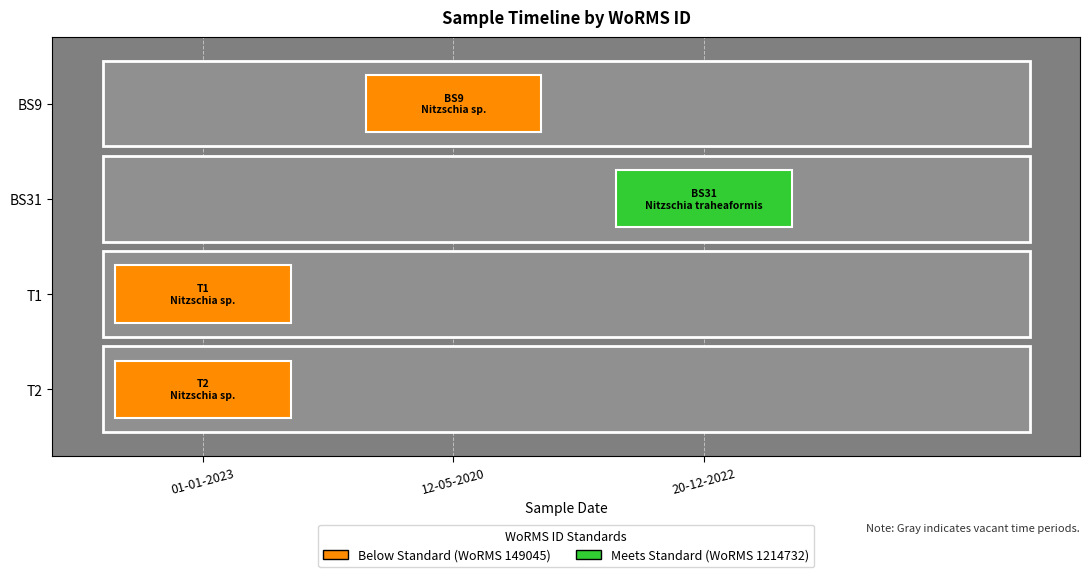

Reading left to right, extract all data points from this chart.

12-05-2020=149045	20-12-2022=1214732	01-01-2023=149045	01-01-2023=149045